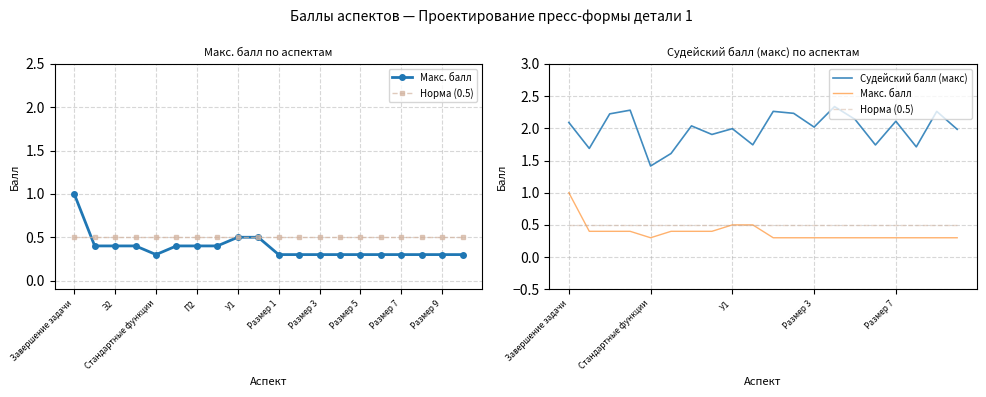

How many interior local peaks does the Судейский балл (макс) series have?

7